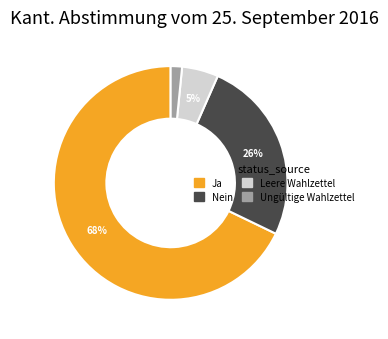

Which slice represents more than half of the pie?

Ja